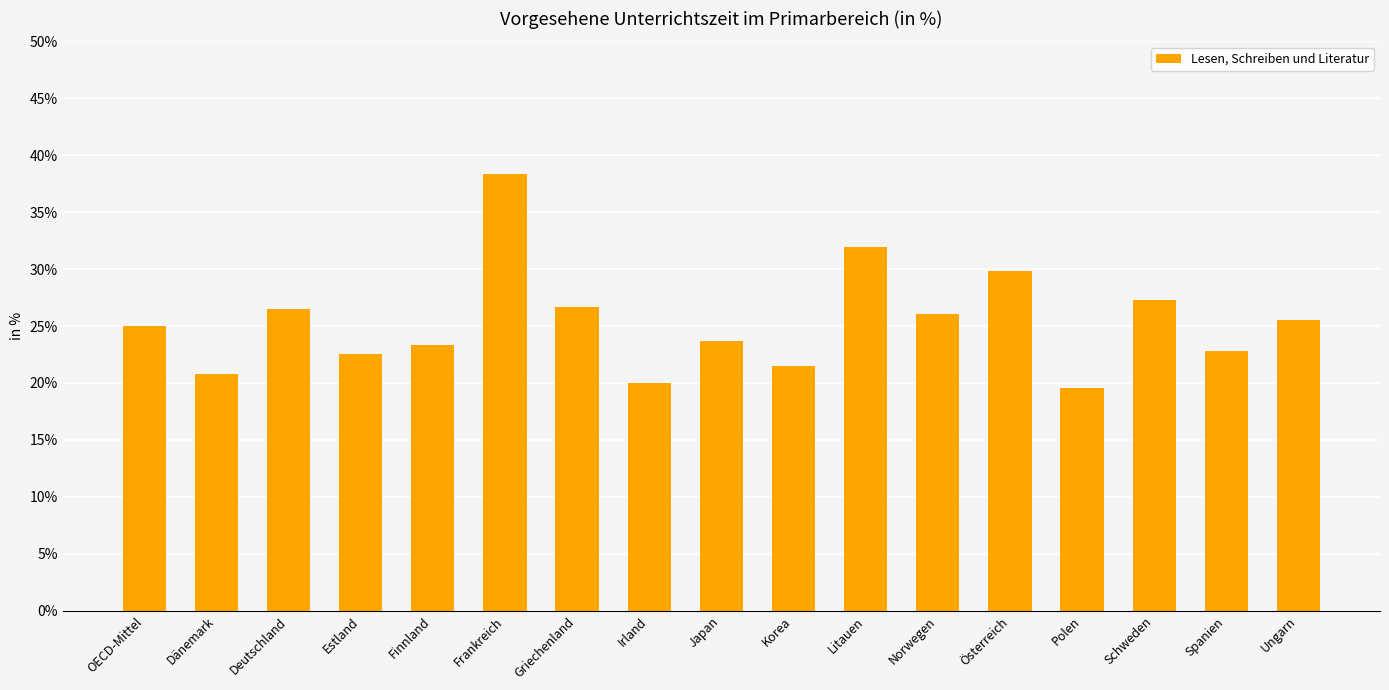

What is the label of the 6th bar from the right?

Norwegen